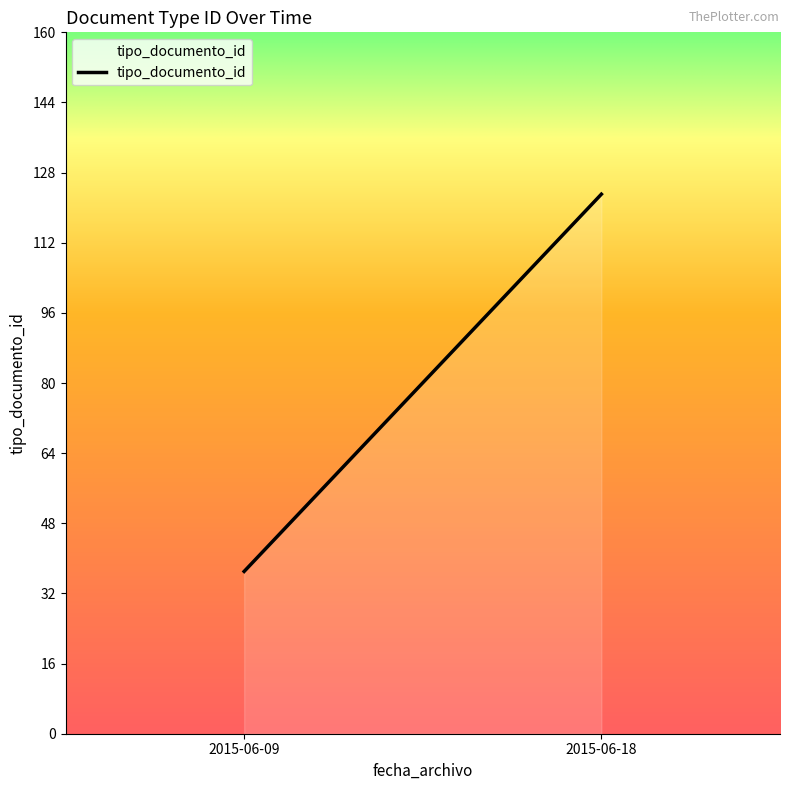

What is the greatest value displayed?

123